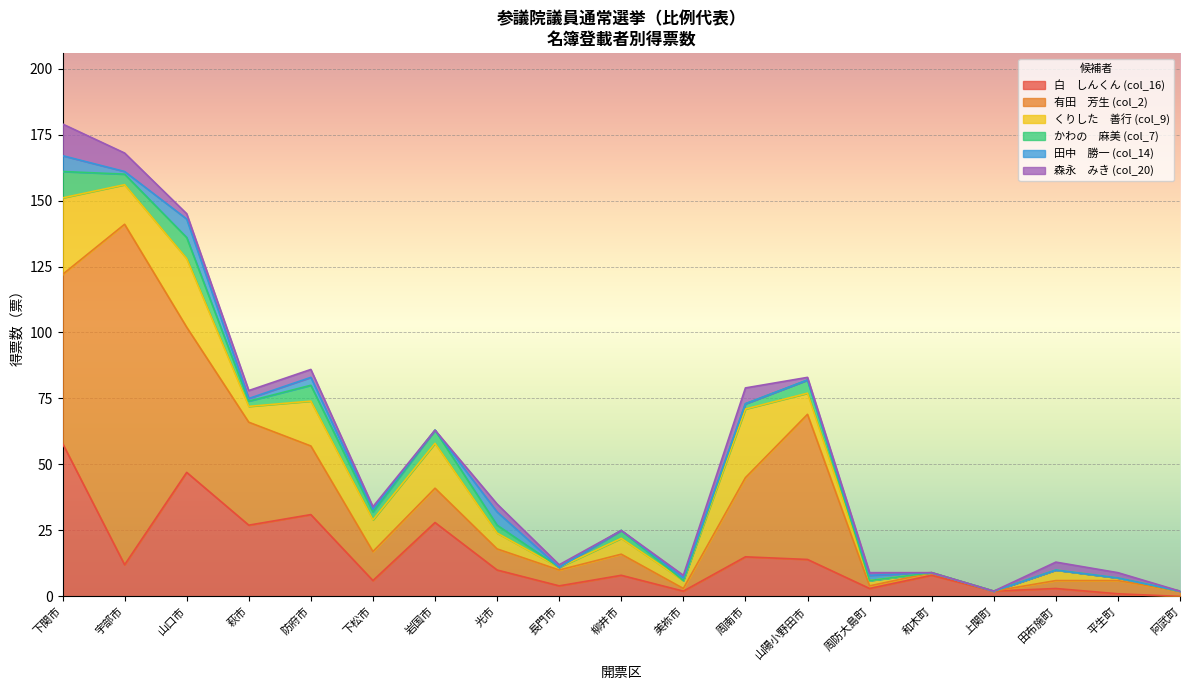

At which category is the sum across all series the highest?

下関市